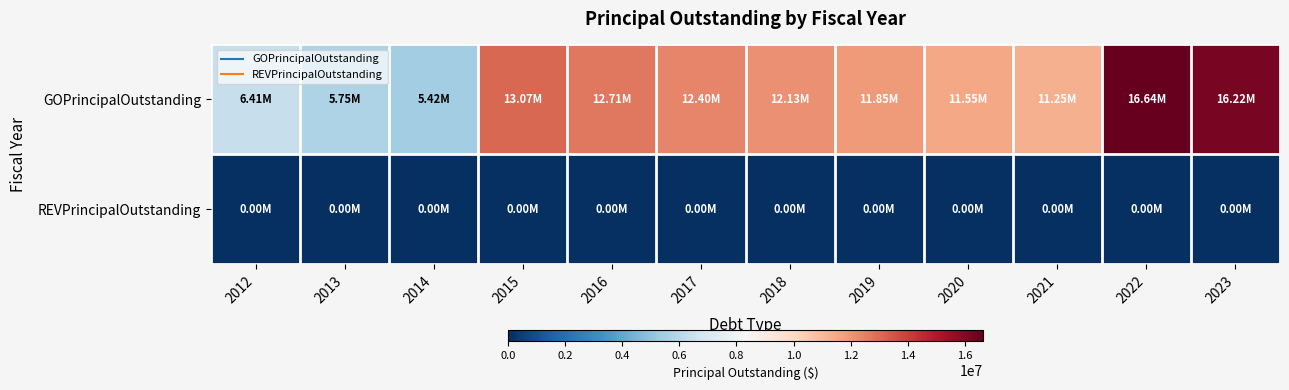

What is the difference between the highest and lowest values at 2015?

13070000